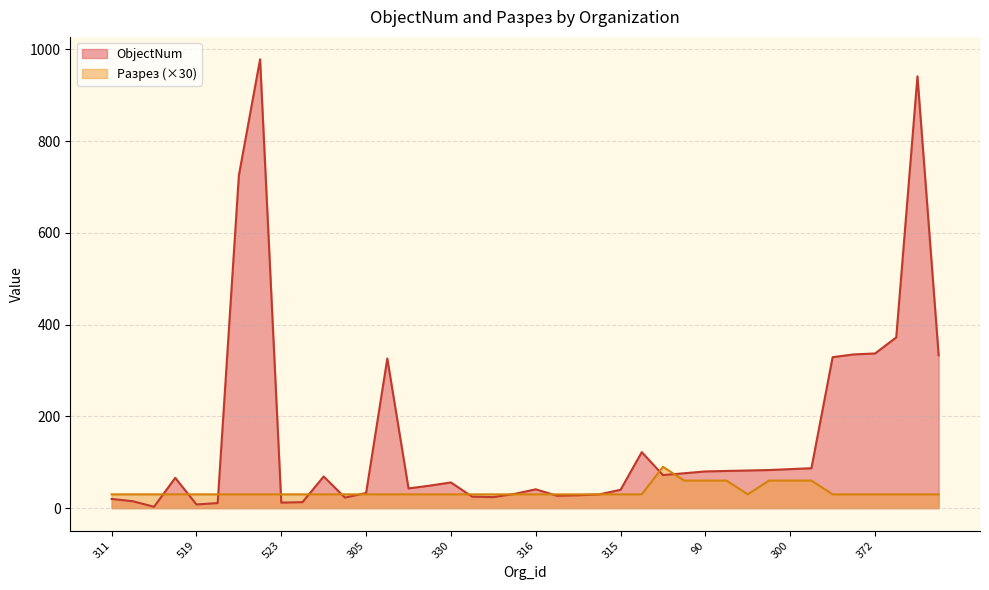

Where is ObjectNum nearest to the value 490?

613